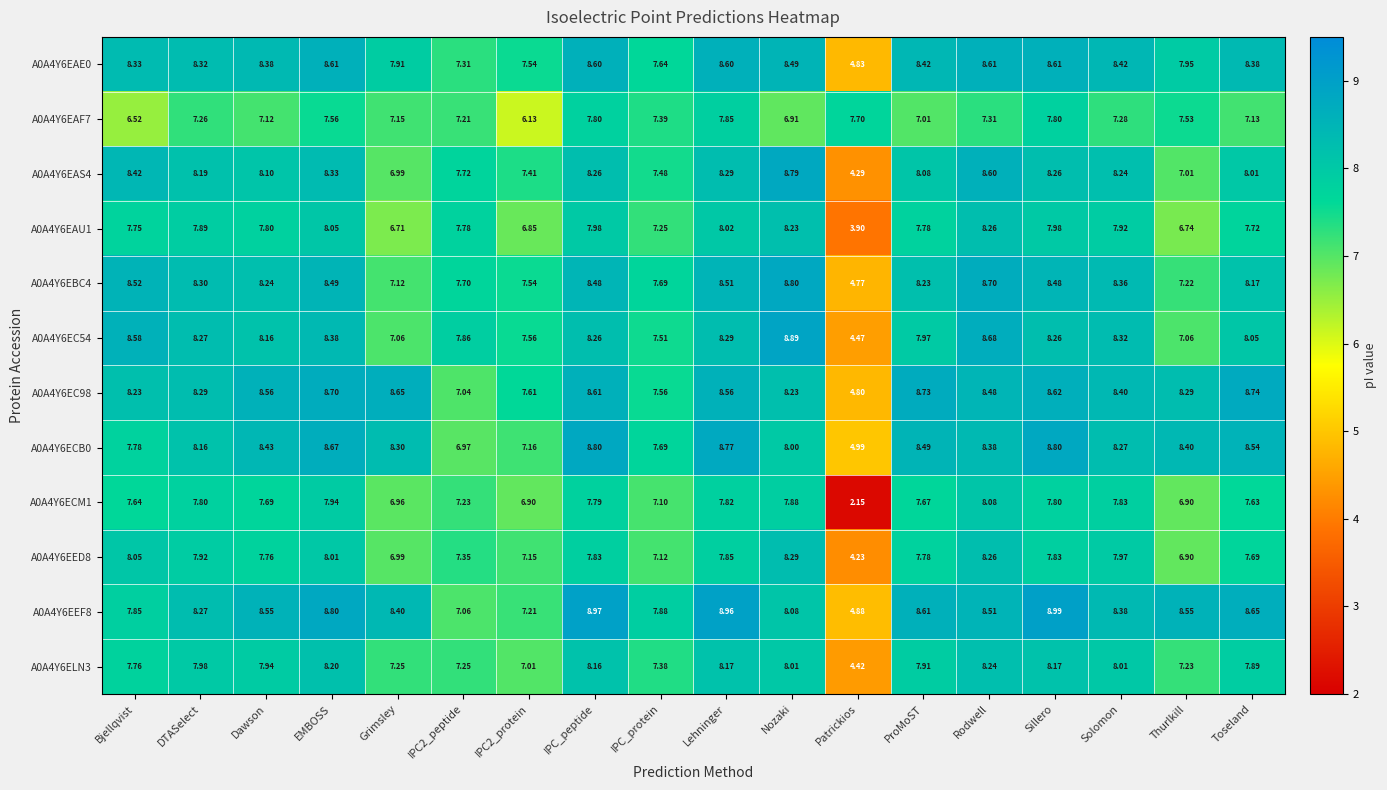

How many distinct data groups are displayed?

12